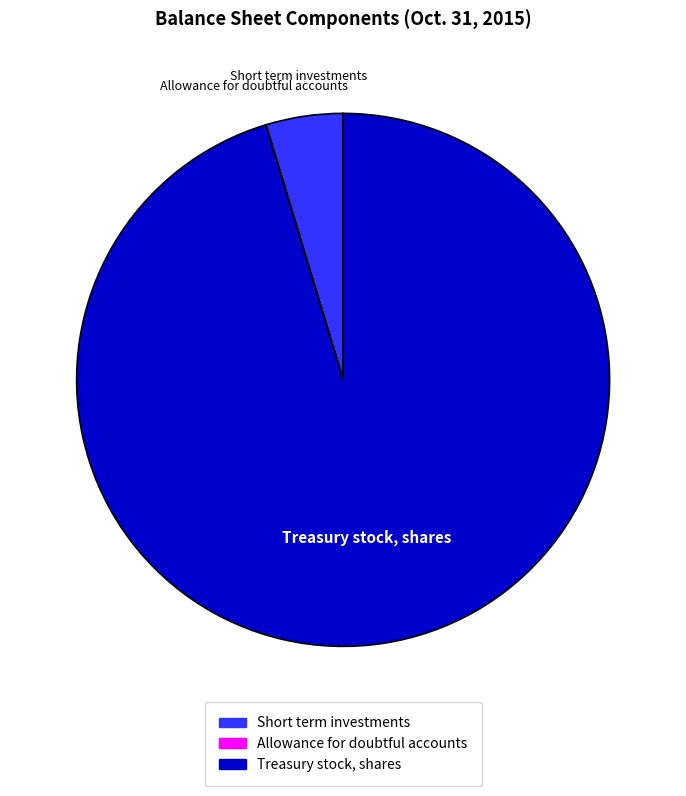

Which slice is the largest?

Treasury stock, shares